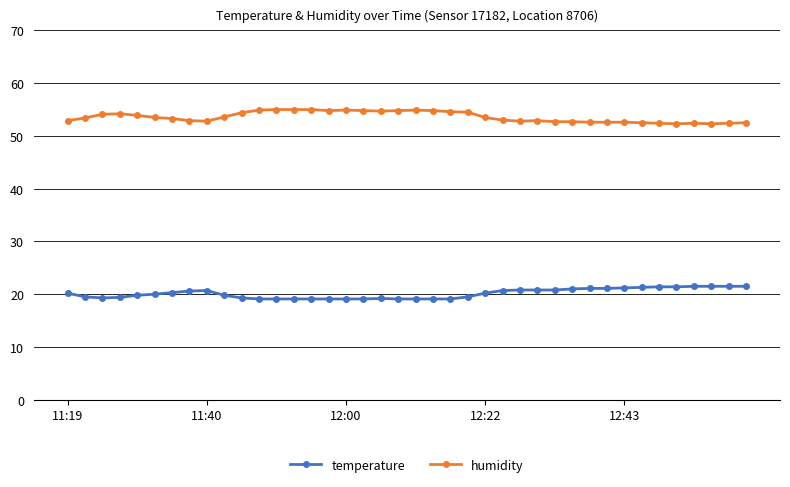

How many categories are shown in the chart?

40